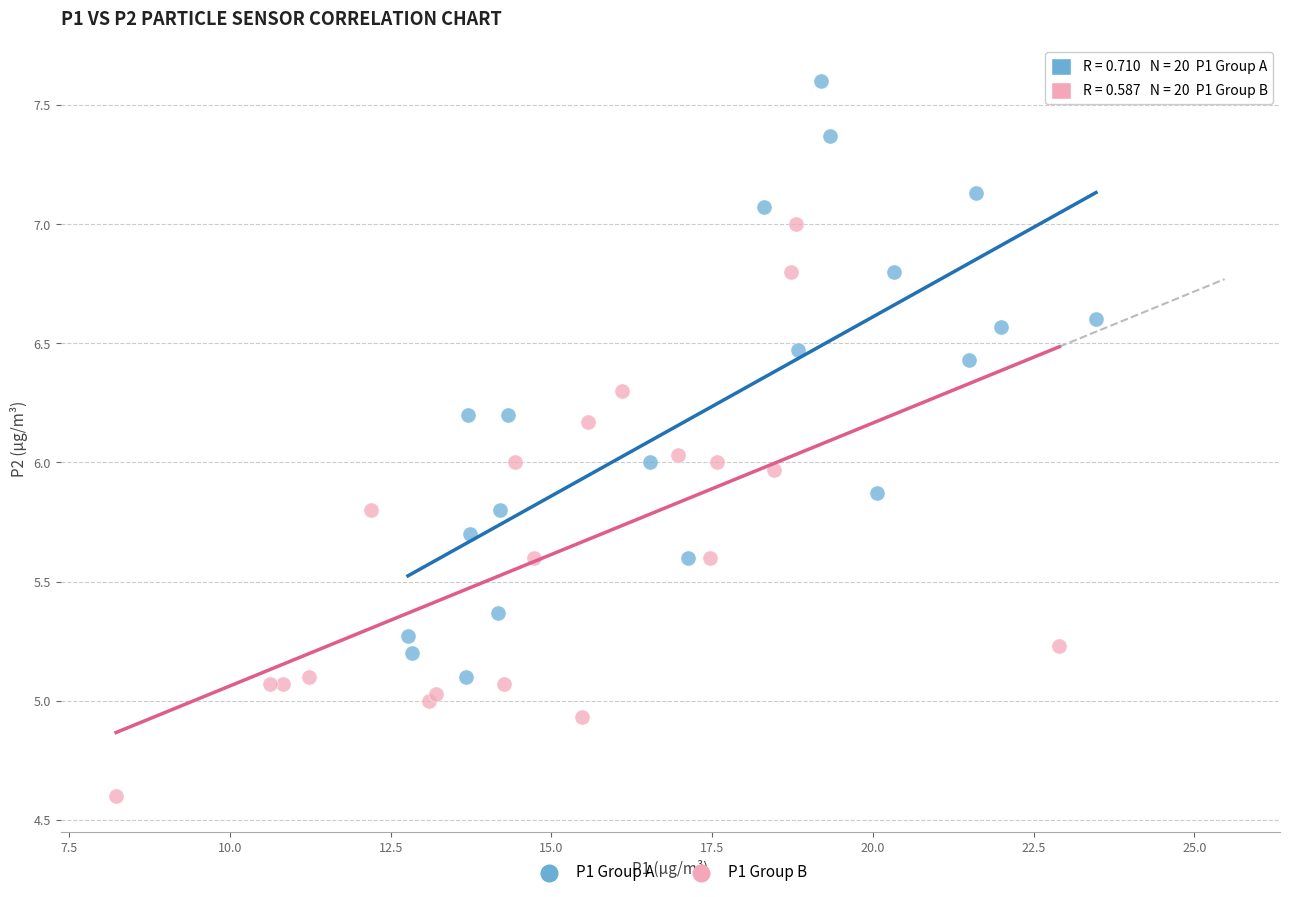

Which series contains the highest Y value?

P1 Group A